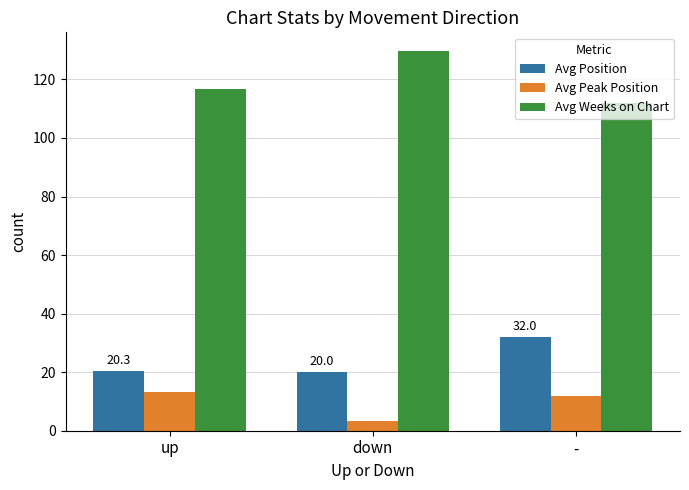

What is the minimum value shown in the chart?

3.4